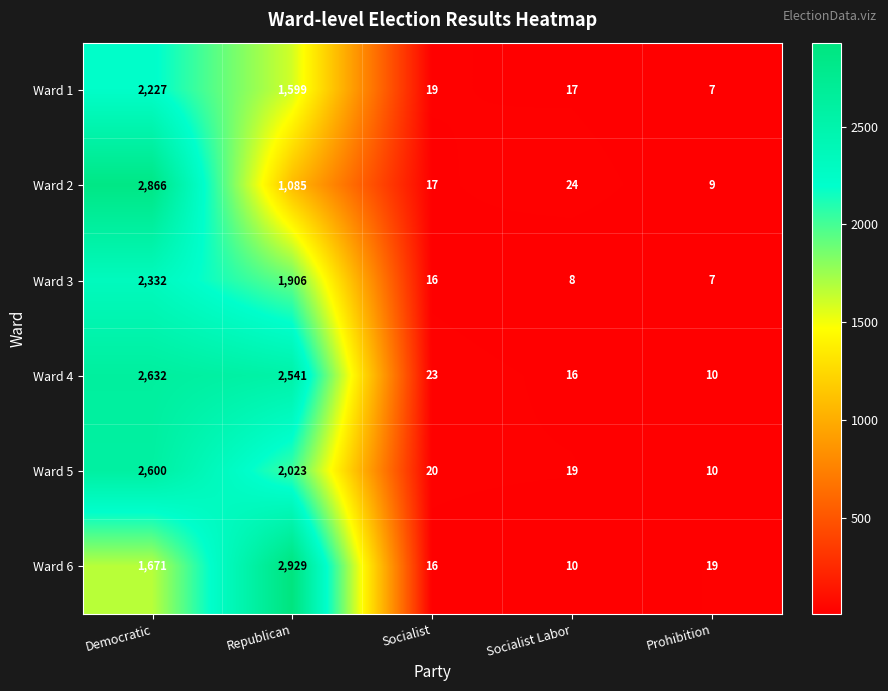

Which series has the largest range (max minus min)?

Ward 6